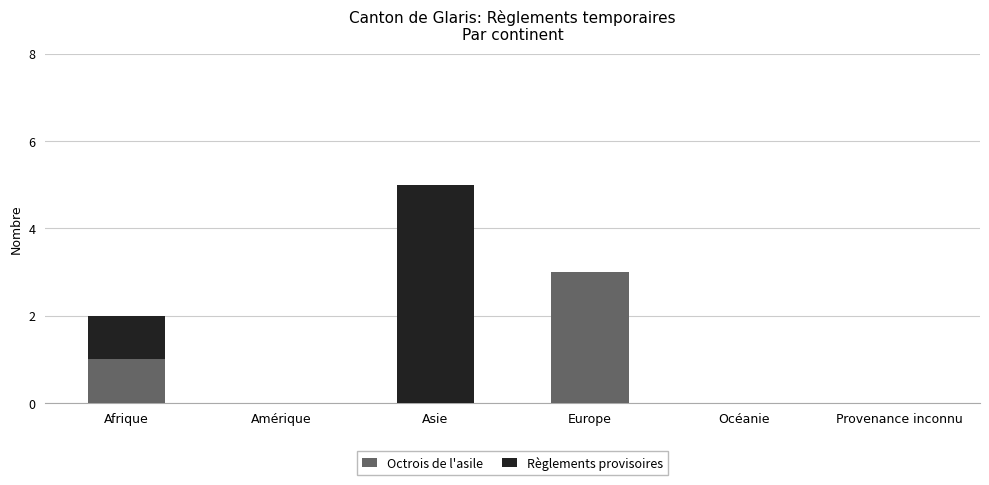

Are the bars horizontal?

No